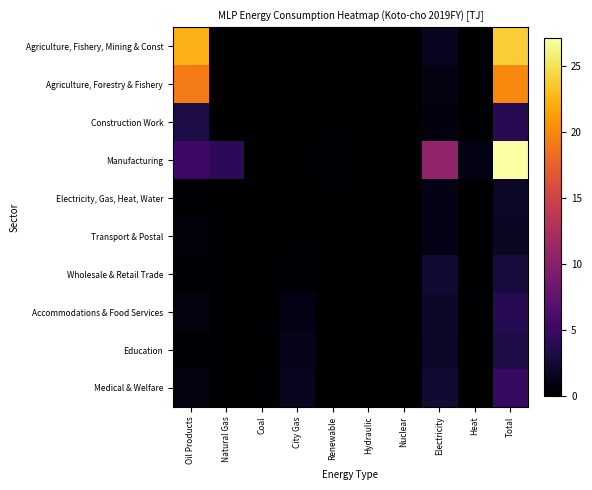

Rank the series at Oil Products from highest to lowest value.

Agriculture, Fishery, Mining & Const, Agriculture, Forestry & Fishery, Manufacturing, Construction Work, Accommodations & Food Services, Medical & Welfare, Transport & Postal, Wholesale & Retail Trade, Education, Electricity, Gas, Heat, Water